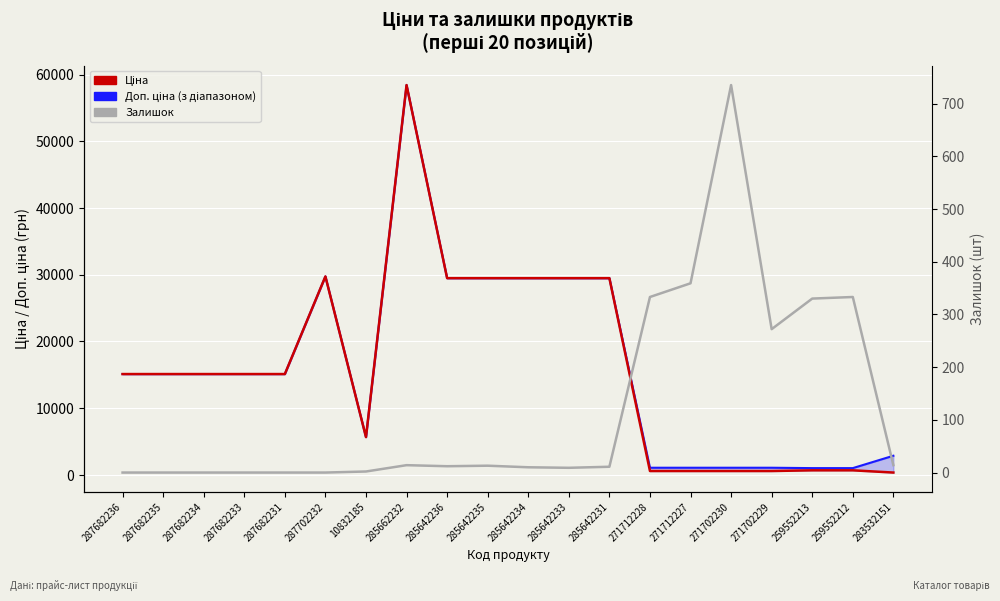

How many values in Залишок are above zero?

14